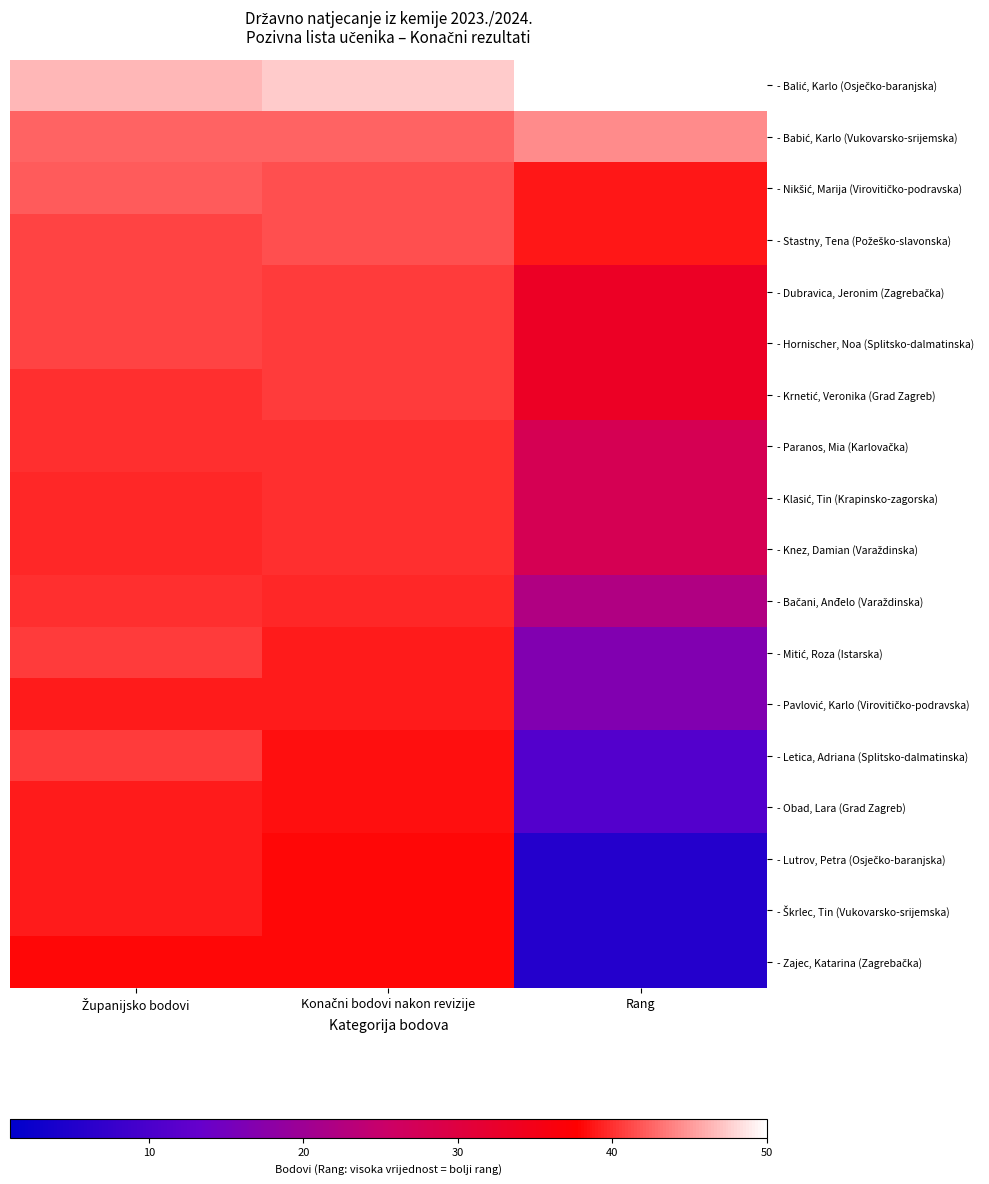

What is the spread (max minus min) of values at Županijsko bodovi?

8.5